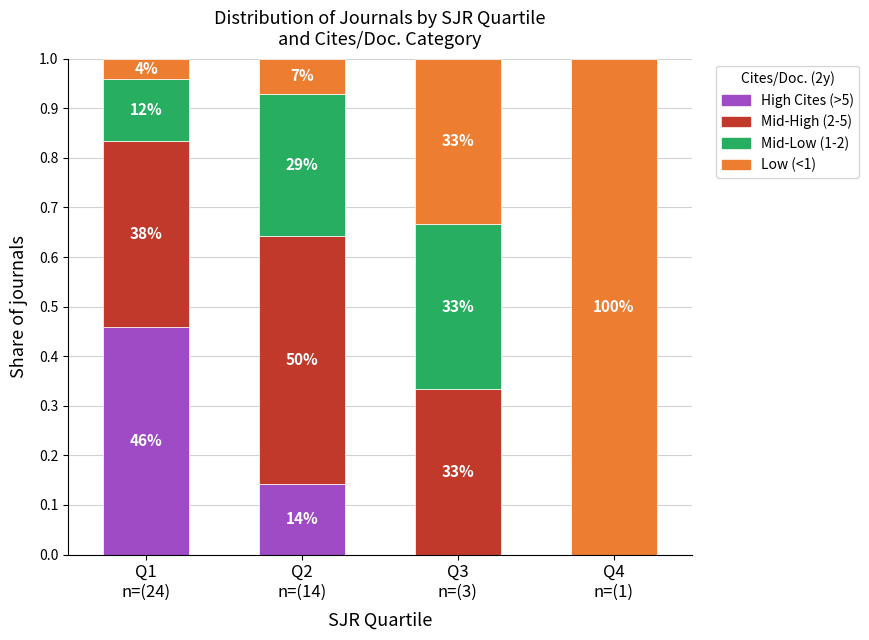

What is the difference between the Mid-Low (1-2) values at Q1
n=(24) and Q2
n=(14)?

0.2